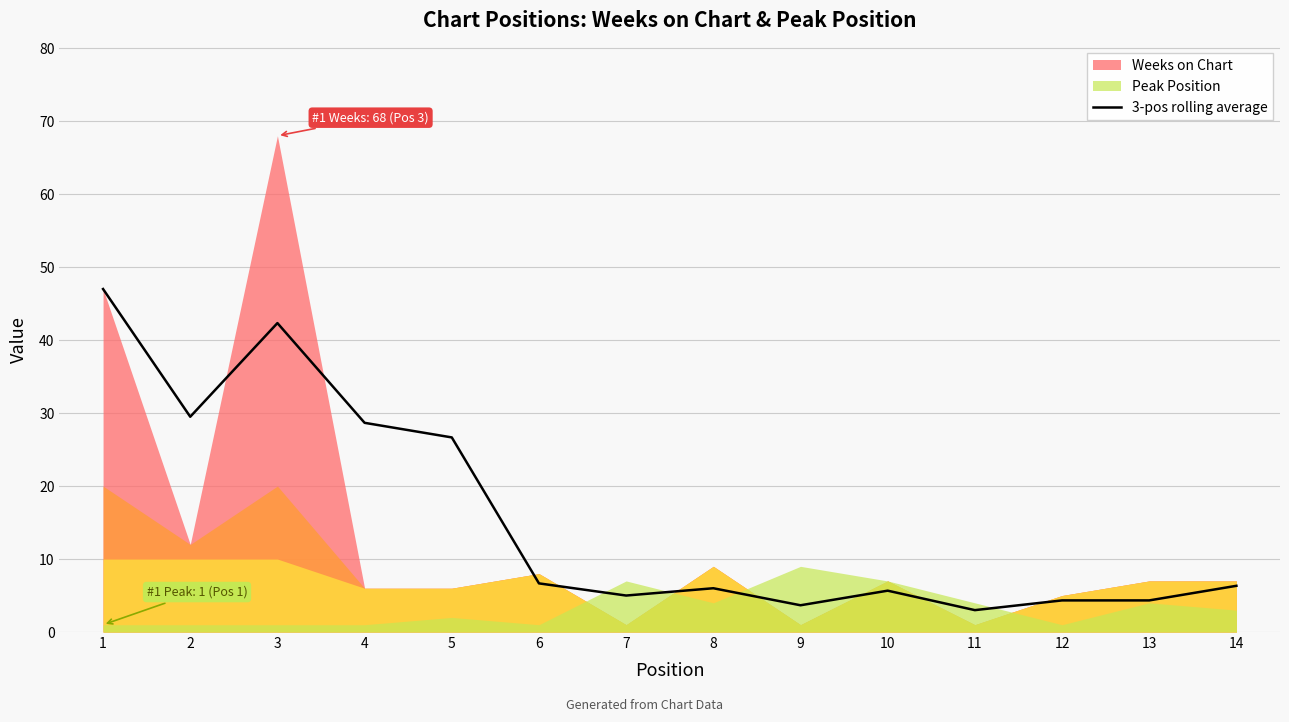

Reading left to right, transcribe all the data shown in this chart.

1=47.0	2=29.5	3=42.3	4=28.7	5=26.7	6=6.7	7=5.0	8=6.0	9=3.7	10=5.7	11=3.0	12=4.3	13=4.3	14=6.3